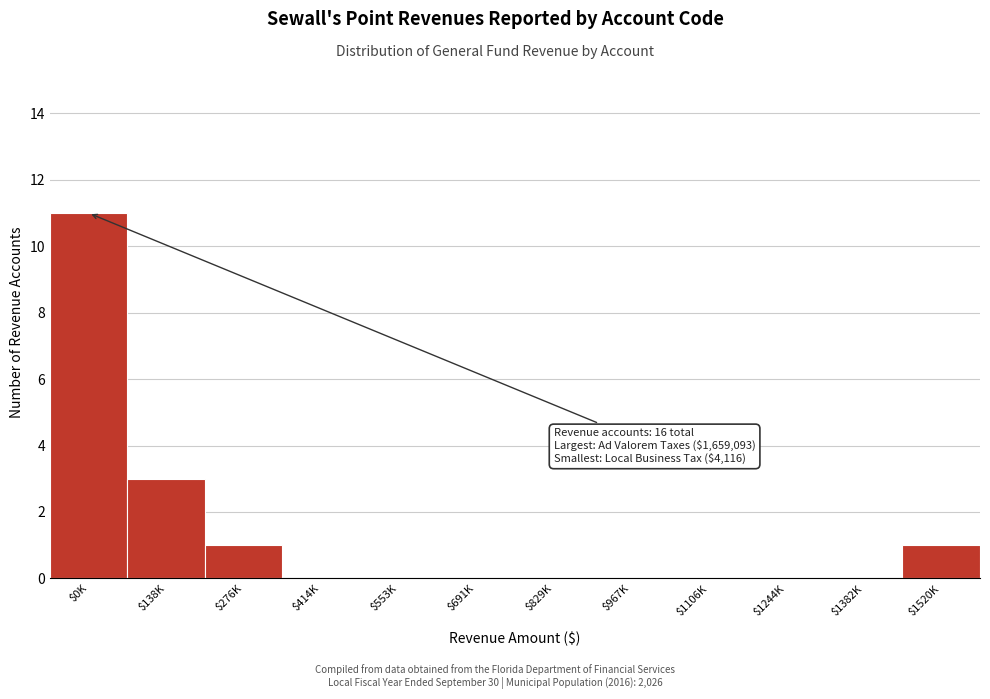

The chart shows a value of 6 at $0K. True or false?

False